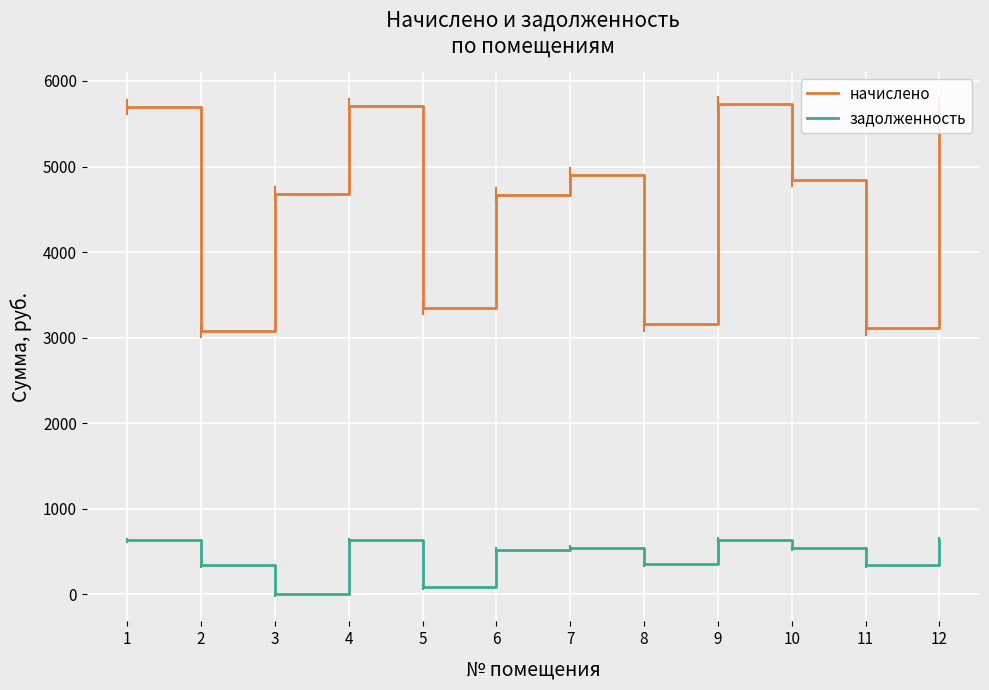

At which category does начислено reach its first local peak?

4